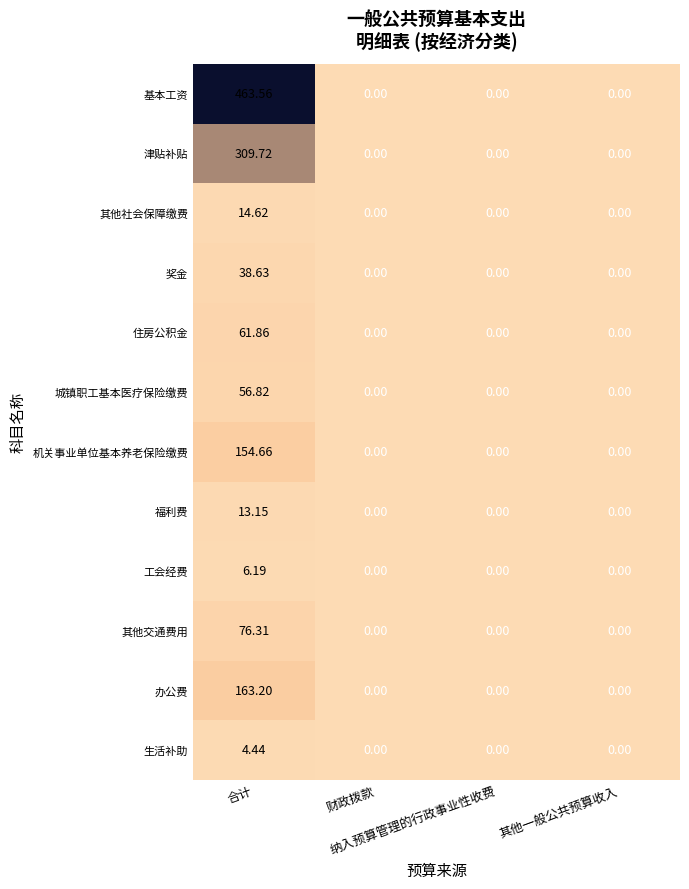

List the series in order of their peak value, highest first.

基本工资, 津贴补贴, 办公费, 机关事业单位基本养老保险缴费, 其他交通费用, 住房公积金, 城镇职工基本医疗保险缴费, 奖金, 其他社会保障缴费, 福利费, 工会经费, 生活补助